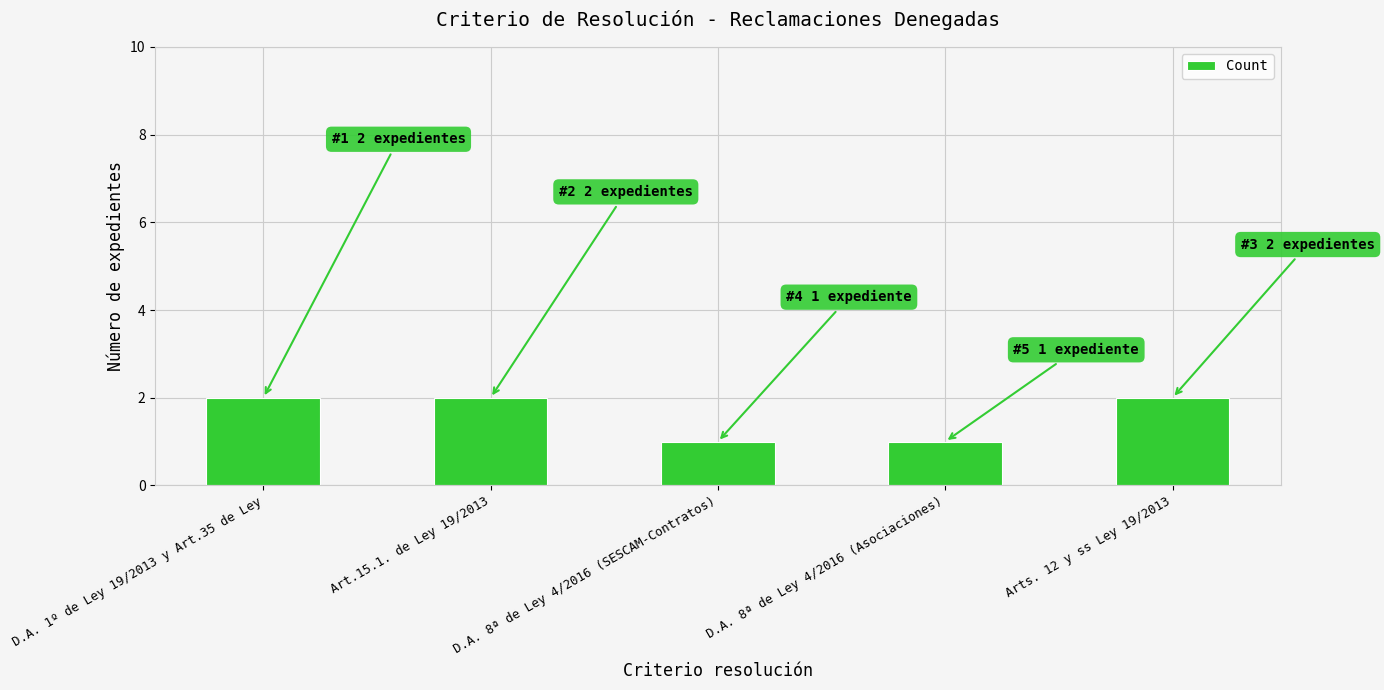

What is the label of the 4th bar from the right?

Art.15.1. de Ley 19/2013